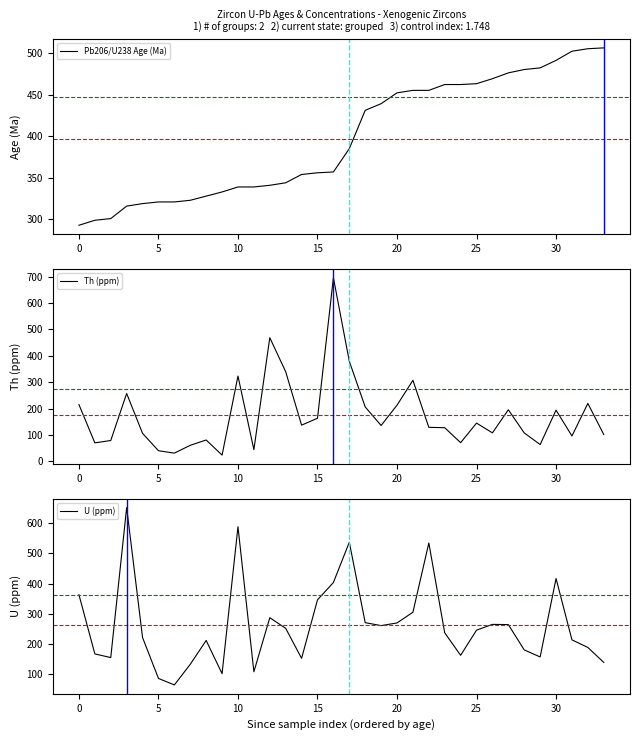

Reading left to right, list all the values displayed in this chart.

Pb206/U238 Age (Ma): 293.0	299.0	301.0	316.0	319.0	321.0	321.0	323.0	328.0	333.0	339.0	339.0	341.0	344.0	354.0	356.0	357.0	385.0	431.0	439.0	452.0	455.0	455.0	462.0	462.0	463.0	469.0	476.0	480.0	482.0	491.0	502.0	505.0	506.0
Th (ppm): 214.9	69.7	78.5	257.1	105.7	39.8	30.7	60.4	80.5	23.2	323.2	43.9	468.9	339.6	136.9	163.0	696.4	379.2	206.0	135.6	212.6	307.2	128.6	127.2	70.3	144.7	107.6	195.2	107.4	63.2	193.8	95.8	219.3	101.4
U (ppm): 362.9	167.1	154.8	651.5	221.2	85.8	64.3	132.6	211.5	101.6	588.2	107.8	286.8	251.7	152.3	346.0	403.3	536.7	270.4	260.7	269.5	305.0	534.3	236.8	162.4	245.6	264.7	264.0	180.2	156.9	416.6	213.5	188.3	138.8